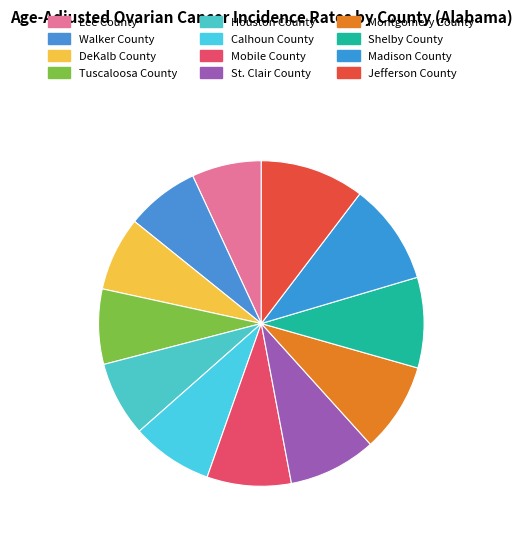

How many slices are in this pie chart?

12